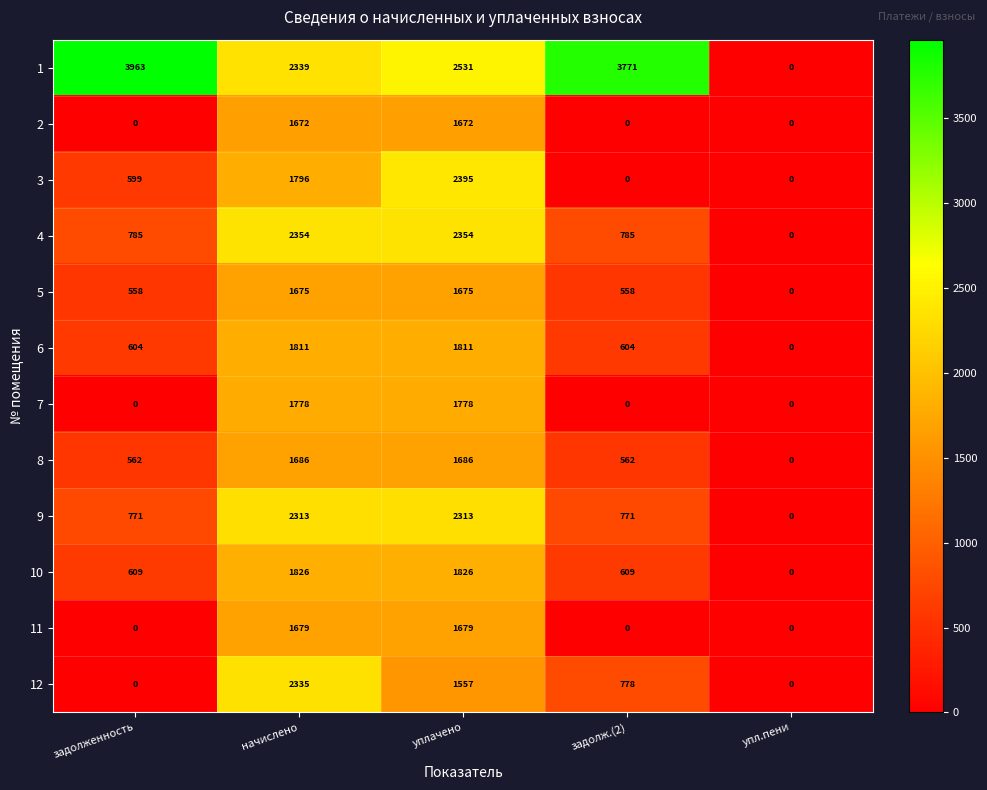

Which category has the highest value across all series?

задолженность